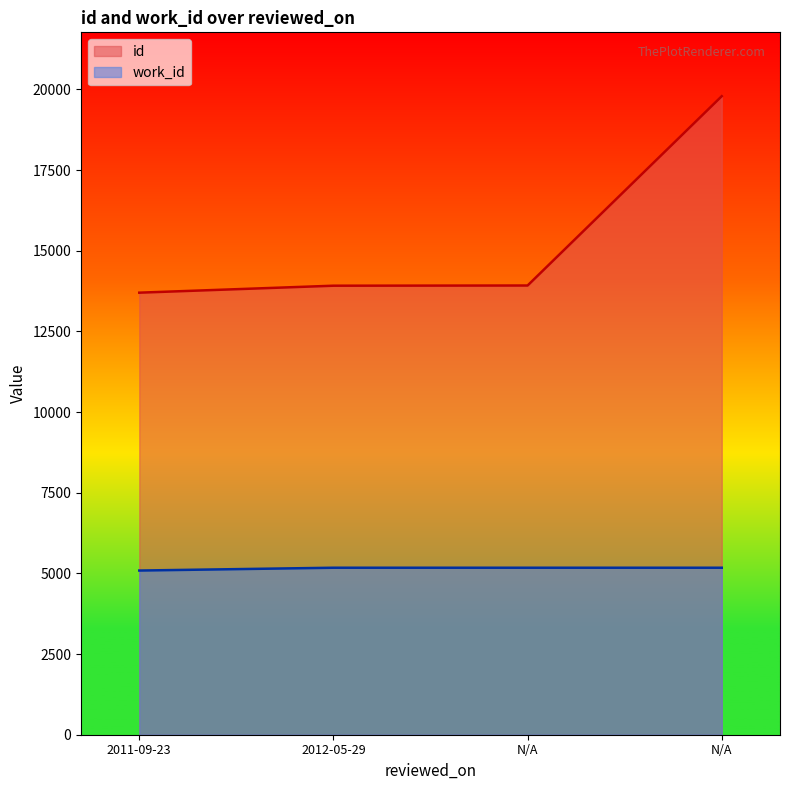

Which category has the lowest value across all series?

2011-09-23